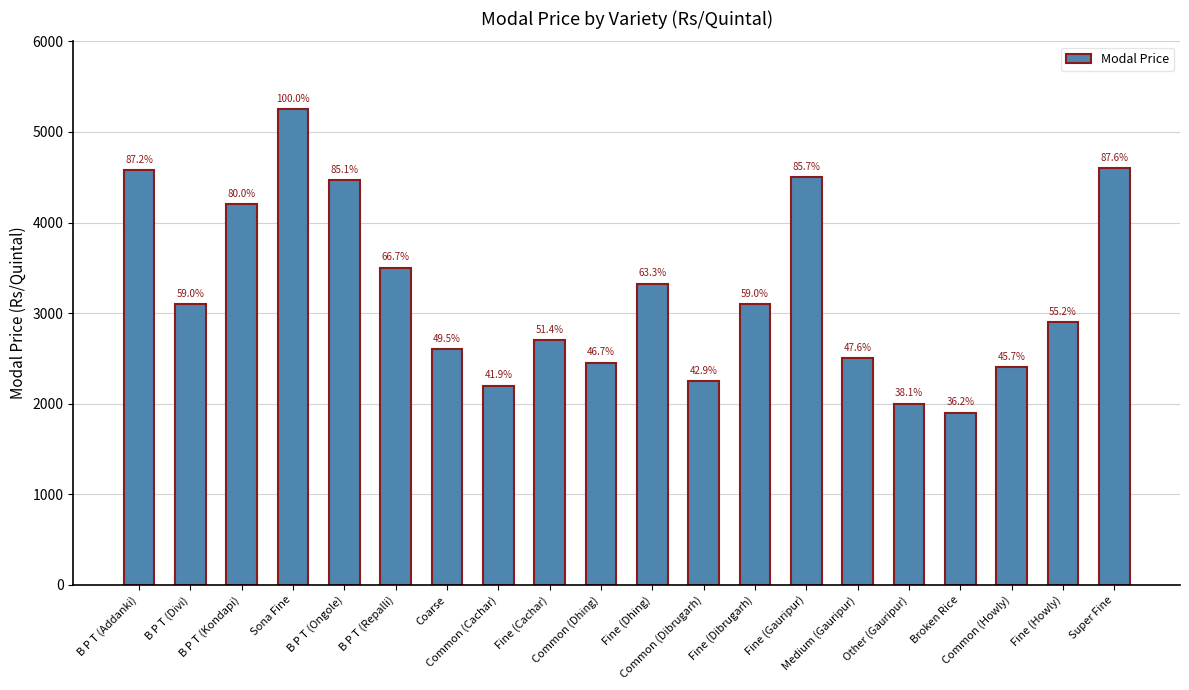

Between Other (Gauripur) and Common (Dhing), which is larger?

Common (Dhing)